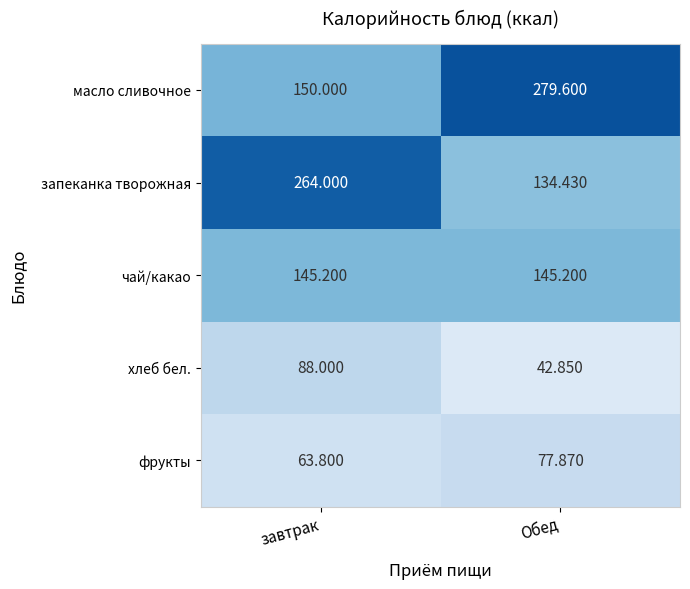

At which category is the sum across all series the highest?

завтрак